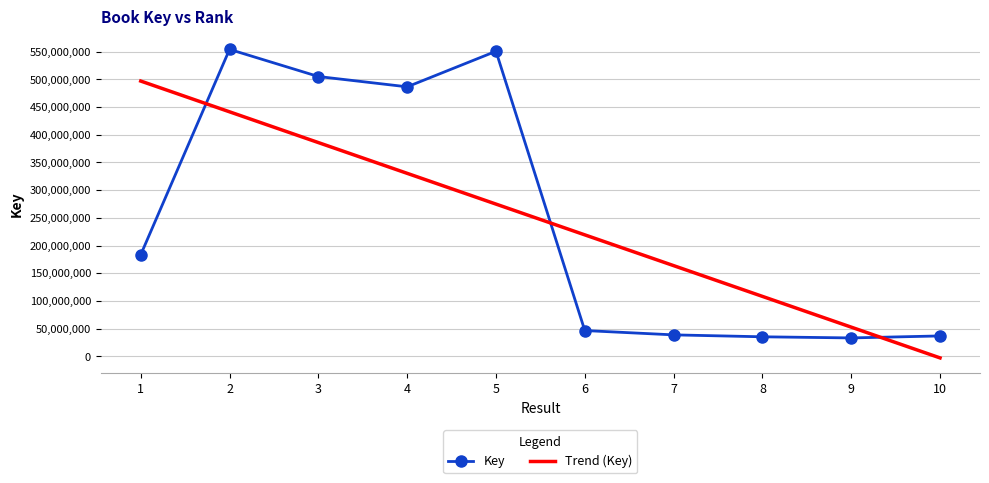

True or false: Trend (Key) and Key cross at least once.

True